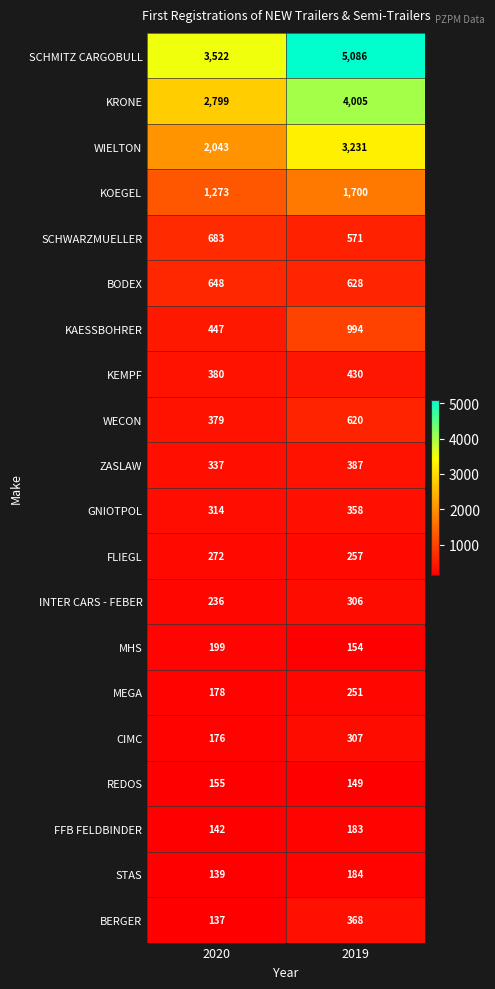

True or false: KOEGEL has a value of 1034 at 2019.

False